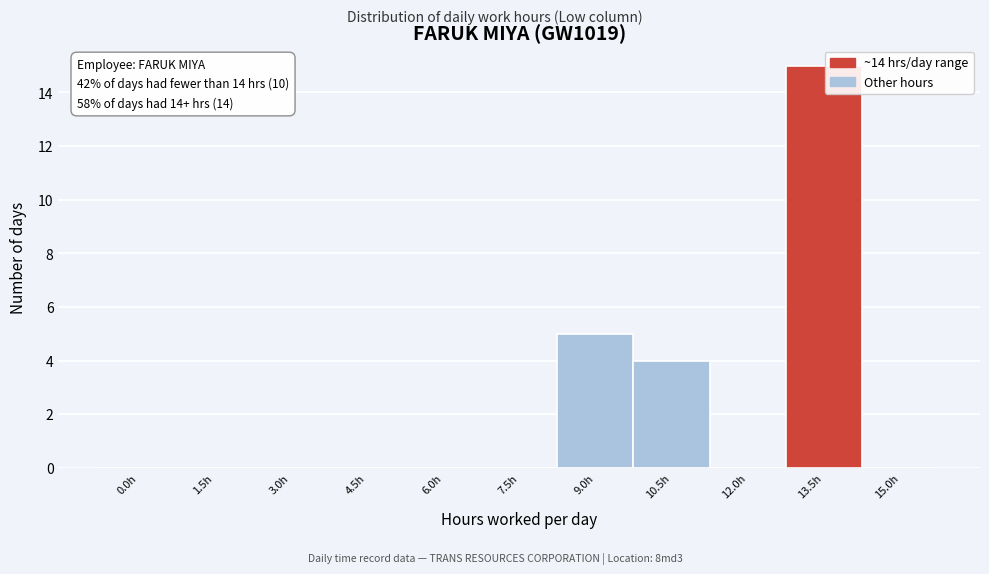

Reading left to right, what are all the values shown in this chart?

0.0h=0	1.5h=0	3.0h=0	4.5h=0	6.0h=0	7.5h=0	9.0h=5	10.5h=4	12.0h=0	13.5h=15	15.0h=0